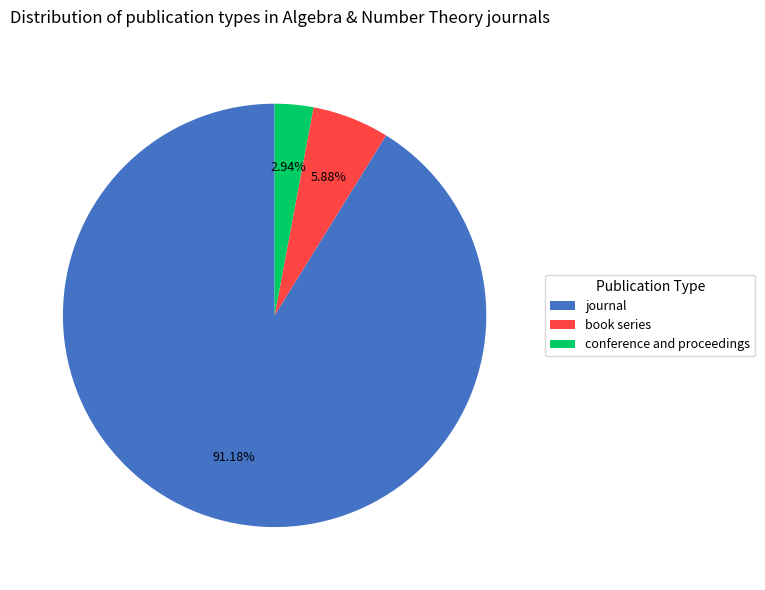

Rank the categories by value from lowest to highest.

conference and proceedings, book series, journal